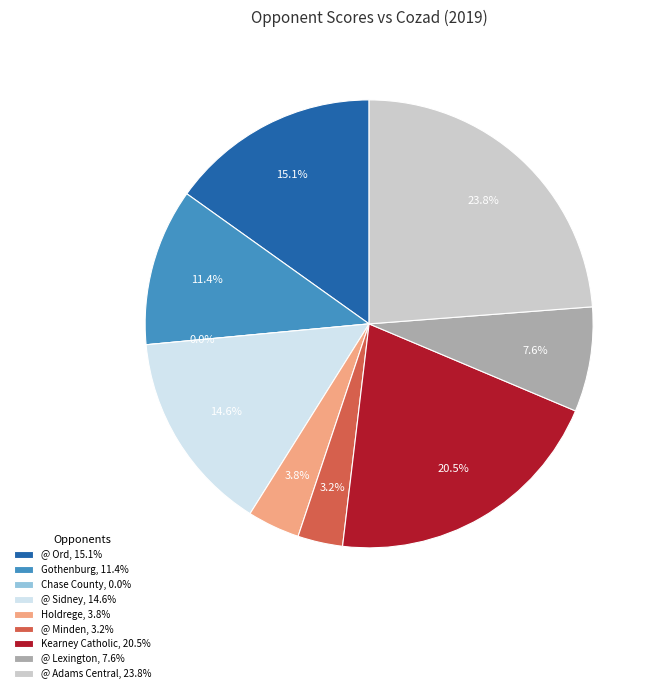

Which category has the biggest portion of the pie?

@ Adams Central